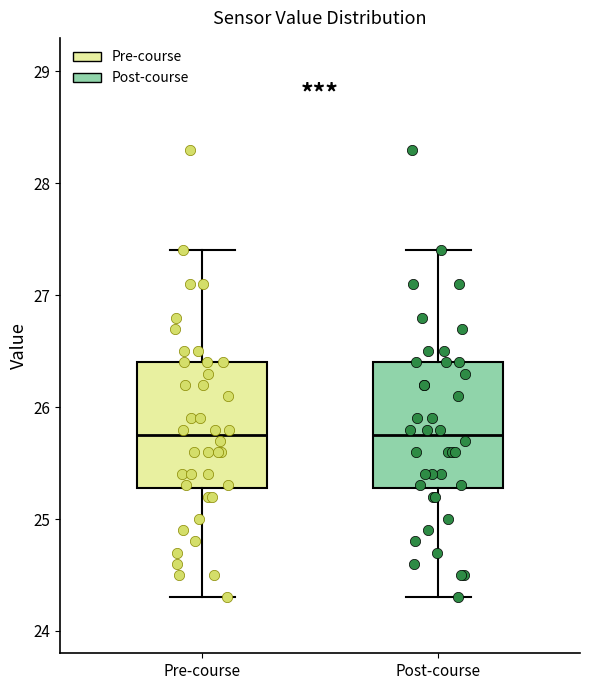

Where does the median line of the box for Pre-course sit on the y-axis? The values are not printed on the chart, so give them approximately, as read against the axis.

25.8